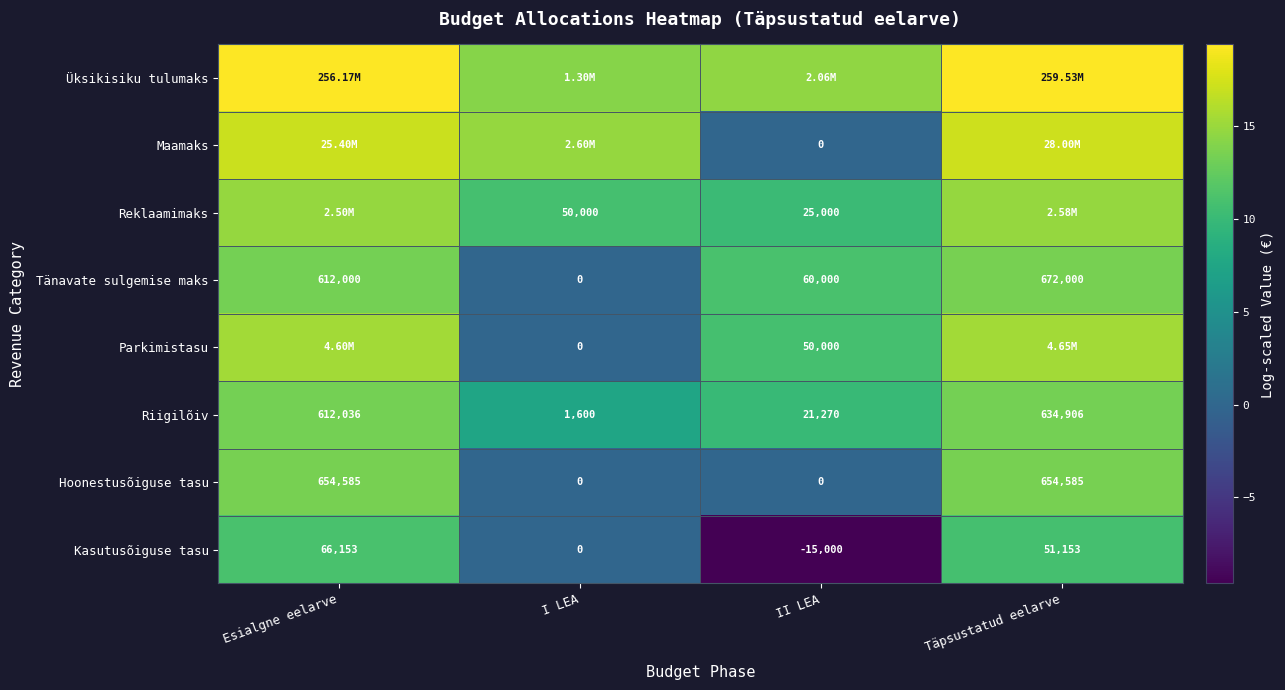

Which category has the lowest value in the Riigilõiv series?

I LEA